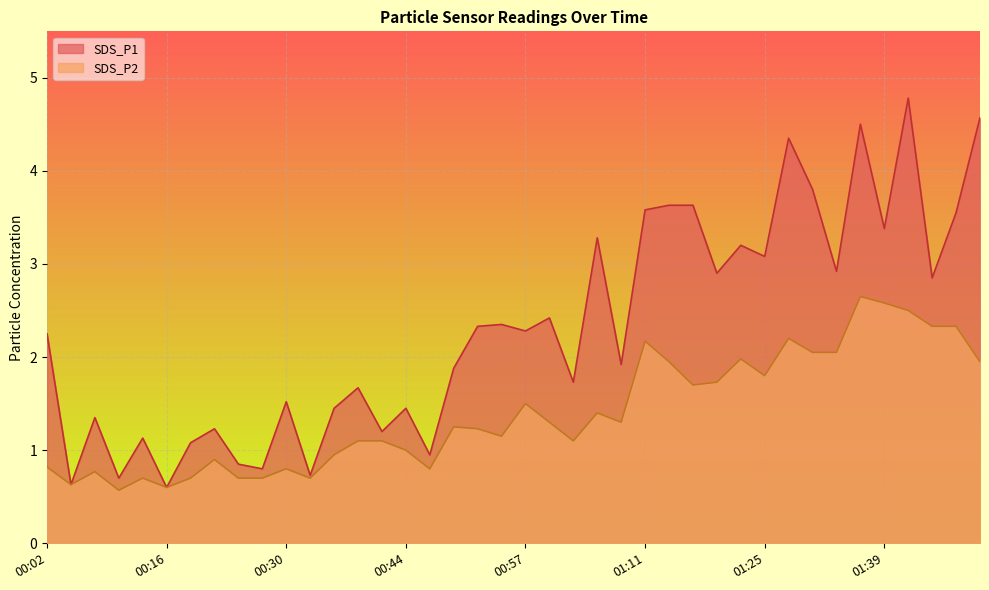

Reading left to right, extract all data points from this chart.

SDS_P1: 00:02=2.2	00:05=0.6	00:08=1.4	00:10=0.7	00:13=1.1	00:16=0.6	00:19=1.1	00:21=1.2	00:24=0.8	00:27=0.8	00:30=1.5	00:32=0.7	00:35=1.4	00:38=1.7	00:41=1.2	00:44=1.4	00:46=0.9	00:49=1.9	00:52=2.3	00:55=2.4	00:57=2.3	01:00=2.4	01:03=1.7	01:06=3.3	01:08=1.9	01:11=3.6	01:14=3.6	01:17=3.6	01:19=2.9	01:22=3.2	01:25=3.1	01:28=4.3	01:30=3.8	01:33=2.9	01:36=4.5	01:39=3.4	01:41=4.8	01:44=2.9	01:47=3.5	01:50=4.6
SDS_P2: 00:02=0.8	00:05=0.6	00:08=0.8	00:10=0.6	00:13=0.7	00:16=0.6	00:19=0.7	00:21=0.9	00:24=0.7	00:27=0.7	00:30=0.8	00:32=0.7	00:35=0.9	00:38=1.1	00:41=1.1	00:44=1.0	00:46=0.8	00:49=1.2	00:52=1.2	00:55=1.1	00:57=1.5	01:00=1.3	01:03=1.1	01:06=1.4	01:08=1.3	01:11=2.2	01:14=1.9	01:17=1.7	01:19=1.7	01:22=2.0	01:25=1.8	01:28=2.2	01:30=2.0	01:33=2.0	01:36=2.6	01:39=2.6	01:41=2.5	01:44=2.3	01:47=2.3	01:50=1.9